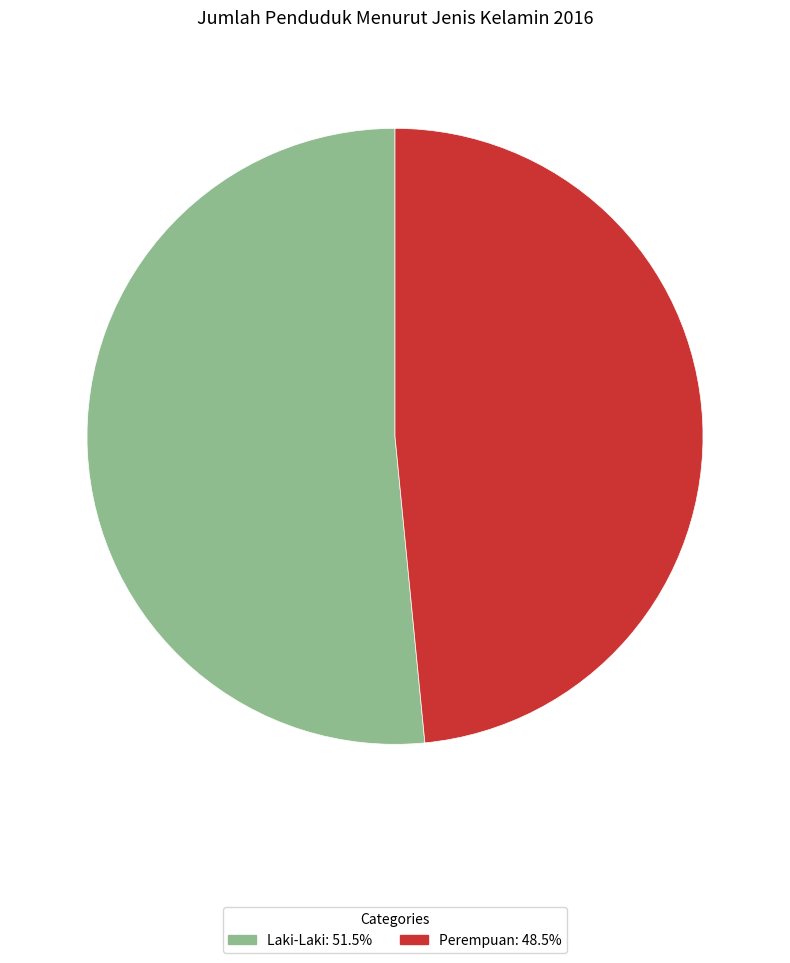

Do Laki-Laki and Perempuan together represent more than half of the pie?

Yes